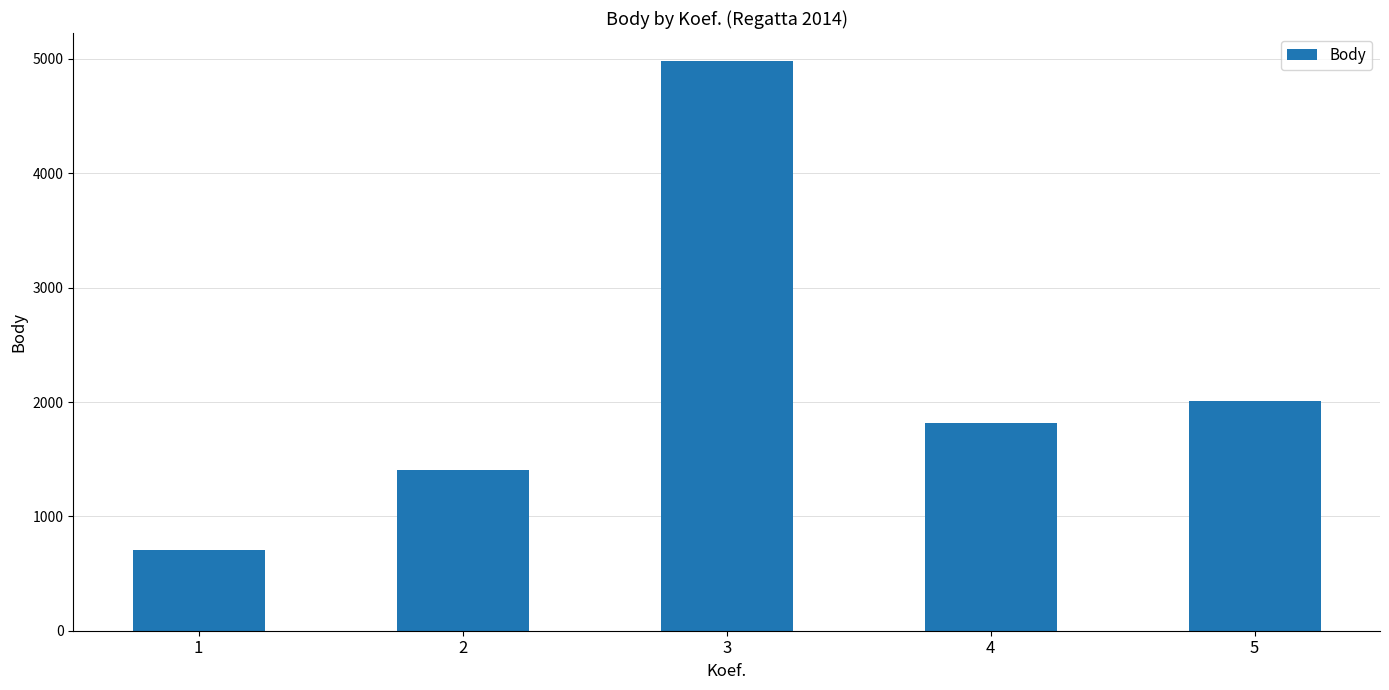

Reading right to left, list all the values displayed in this chart.

2010	1813	4978	1402	703